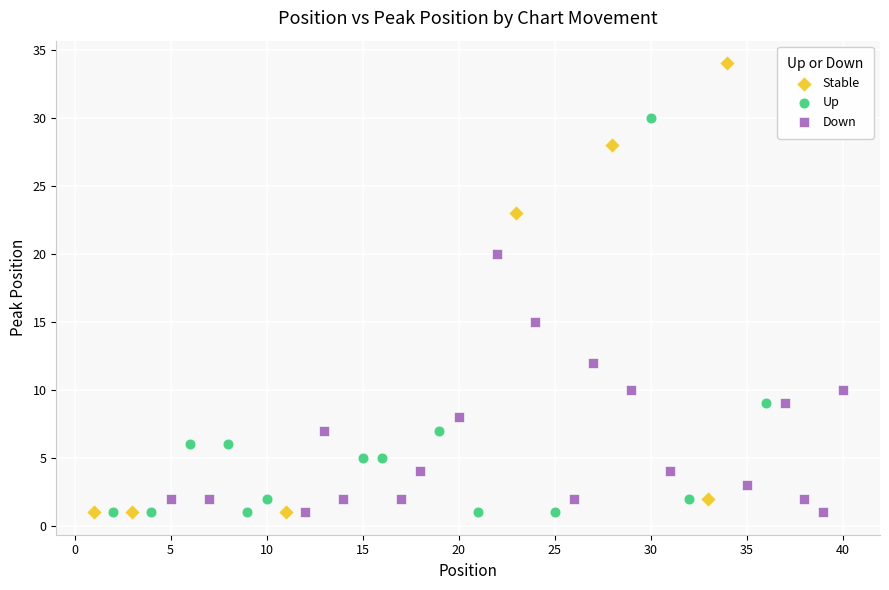

Which series reaches the maximum Y coordinate?

Stable